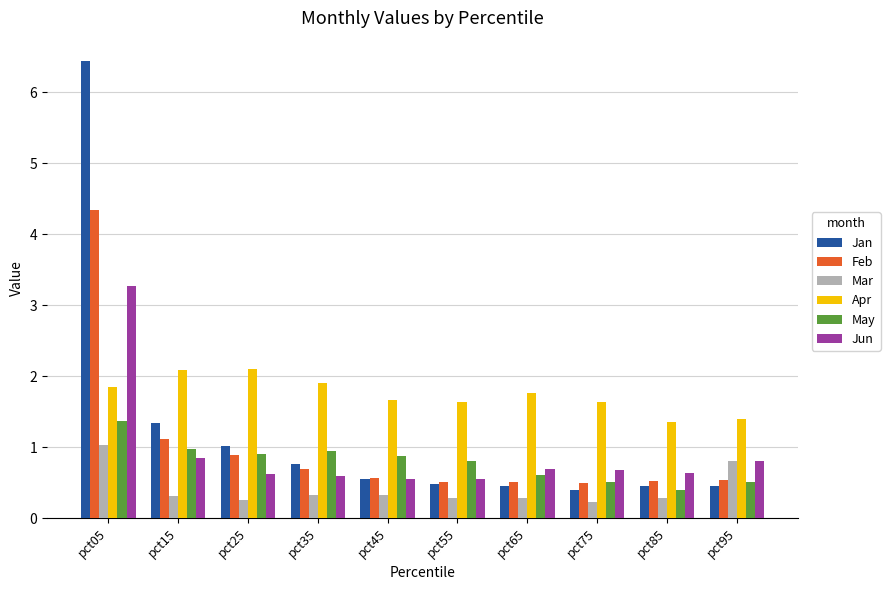

What is the maximum value for Mar?

1.0